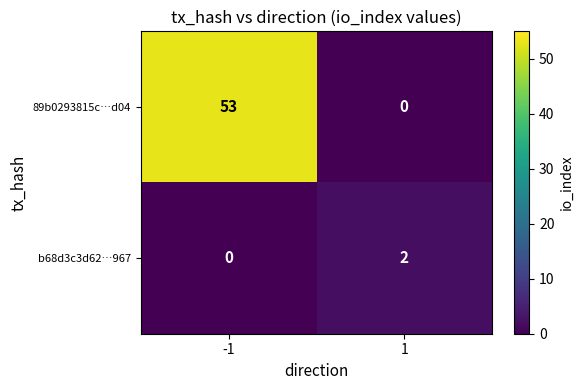

The value of 89b0293815c…d04 at 1 is 24. True or false?

False